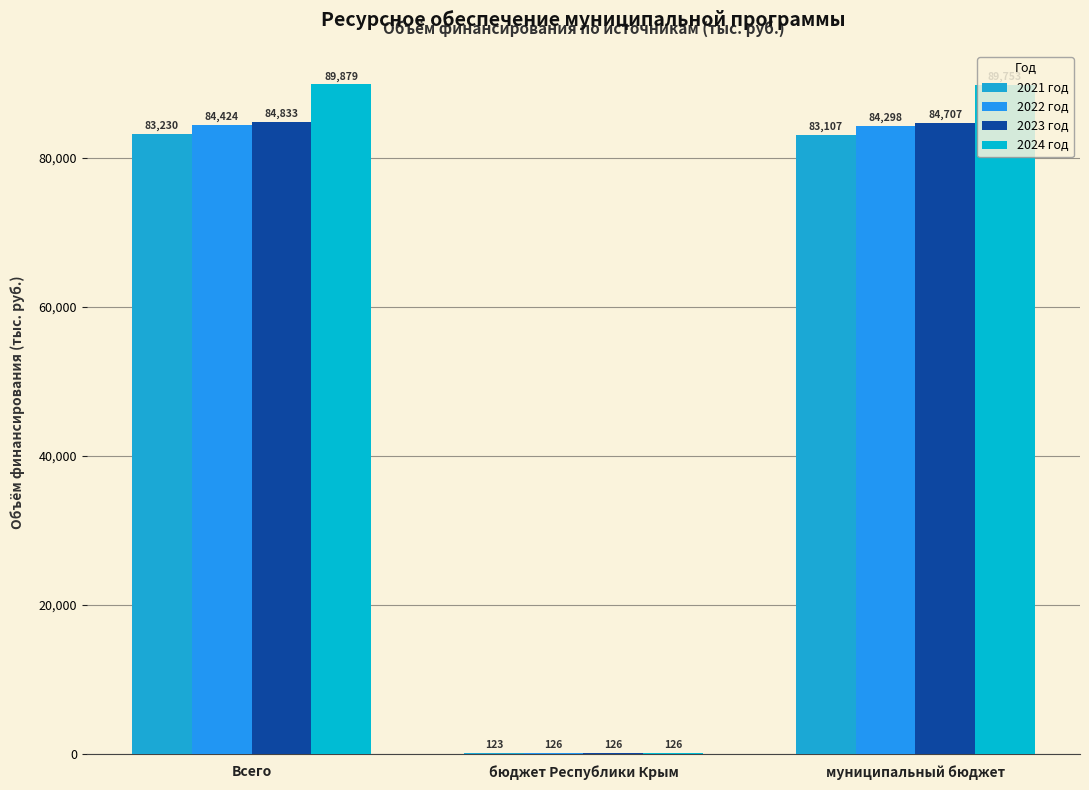

Count the number of categories in the chart.

3